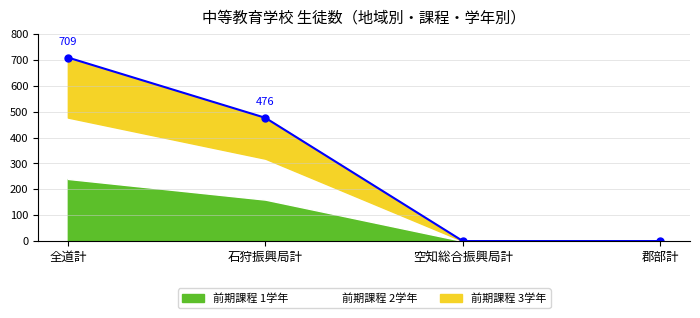

What is the label of the 3rd point from the right?

石狩振興局計